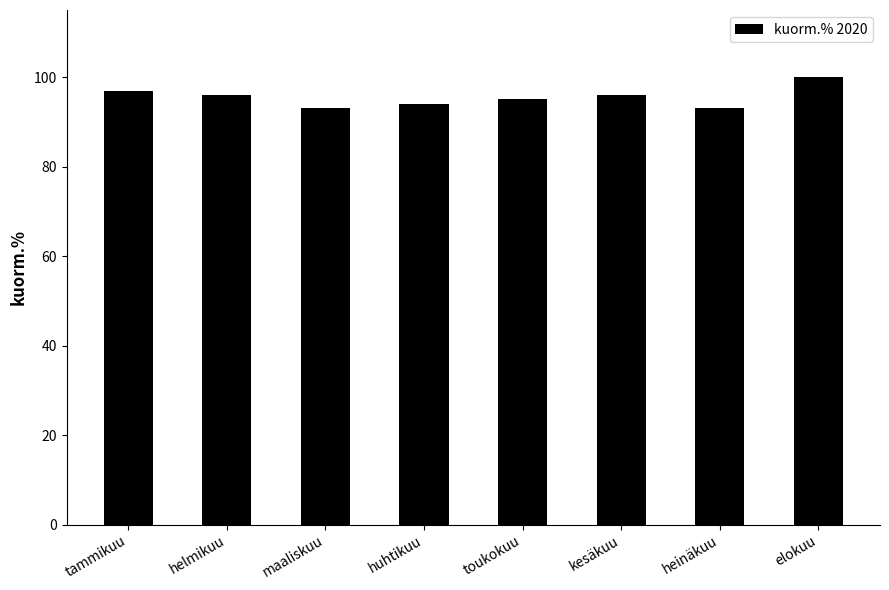

How many values are between 94 and 97?

5